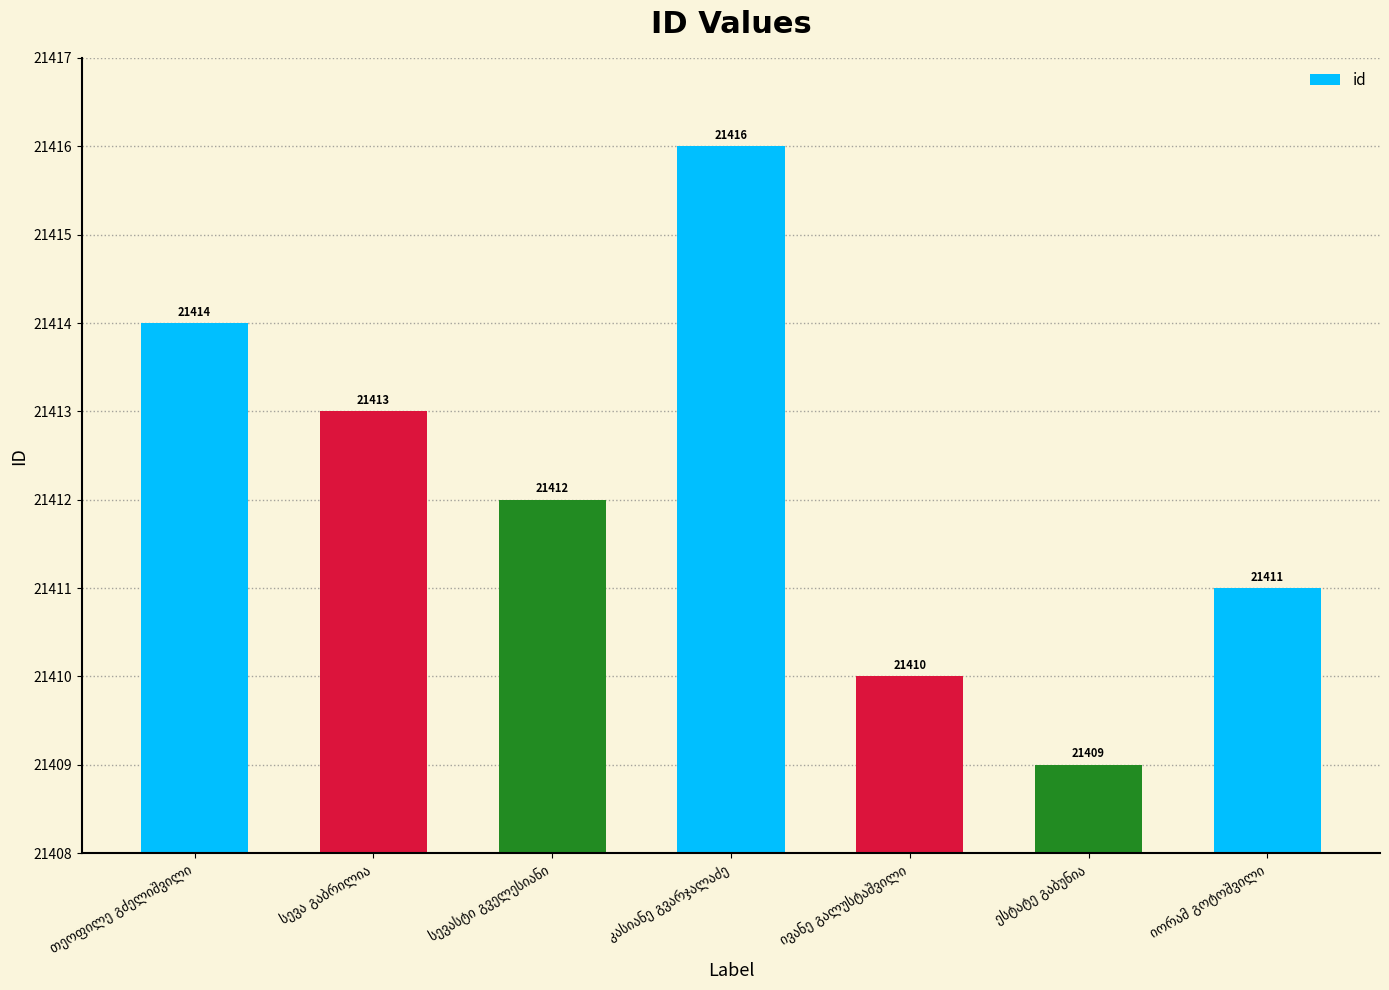

What is the value of the 7th bar from the left?

21411